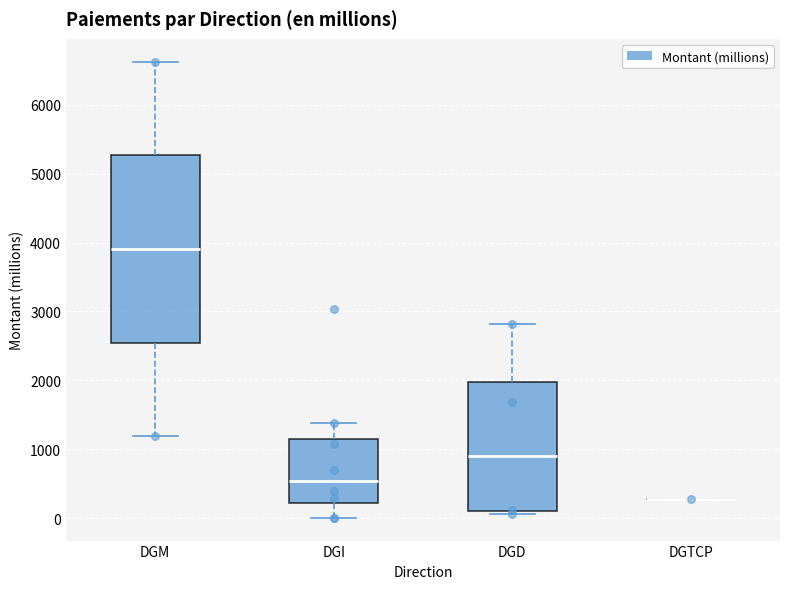

Approximately how many times larger is the value at DGD compared to DGI?

0.9